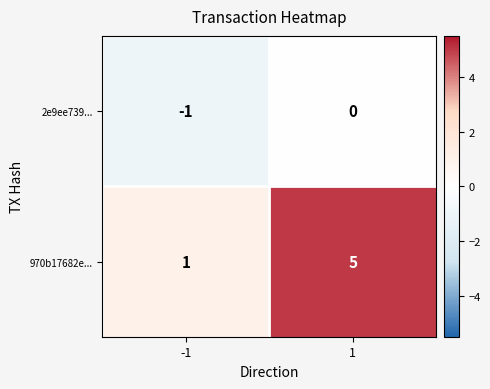

List the series in order of their peak value, highest first.

970b17682e..., 2e9ee739...